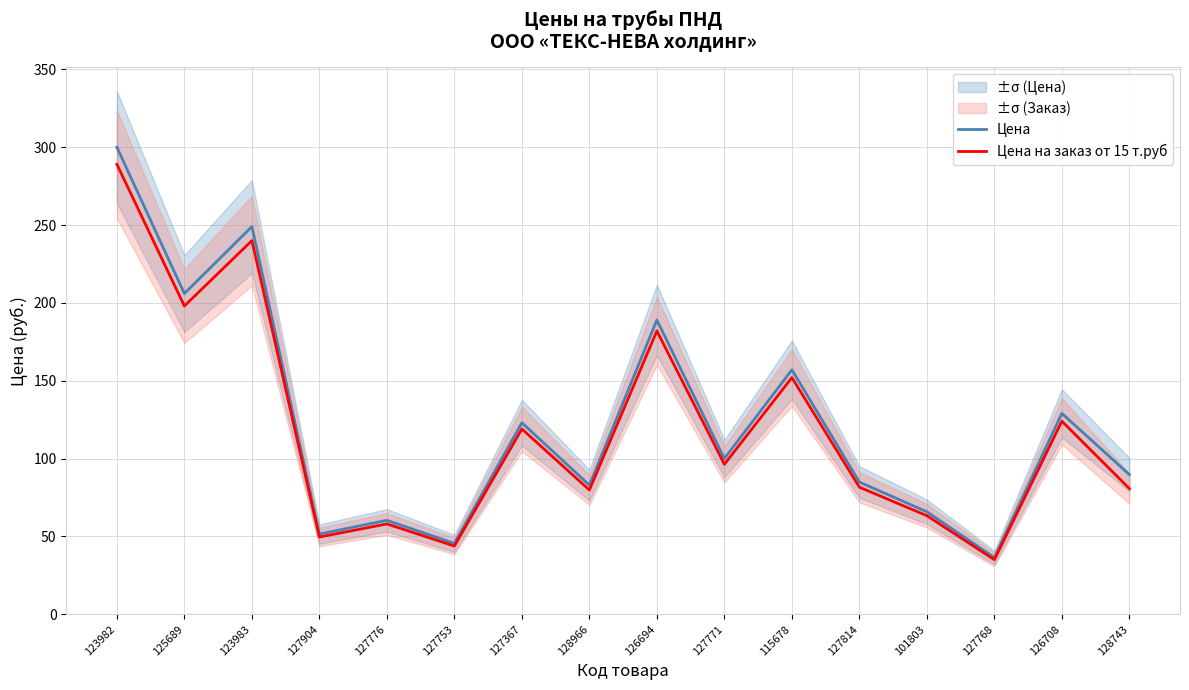

Is it true that Цена на заказ от 15 т.руб equals 74.8 at 126708?

False